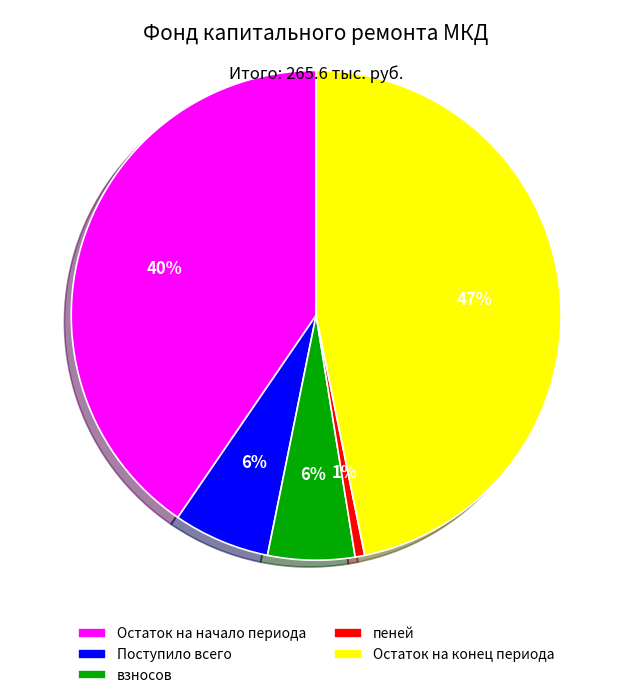

Which slice is the largest?

Остаток на конец периода